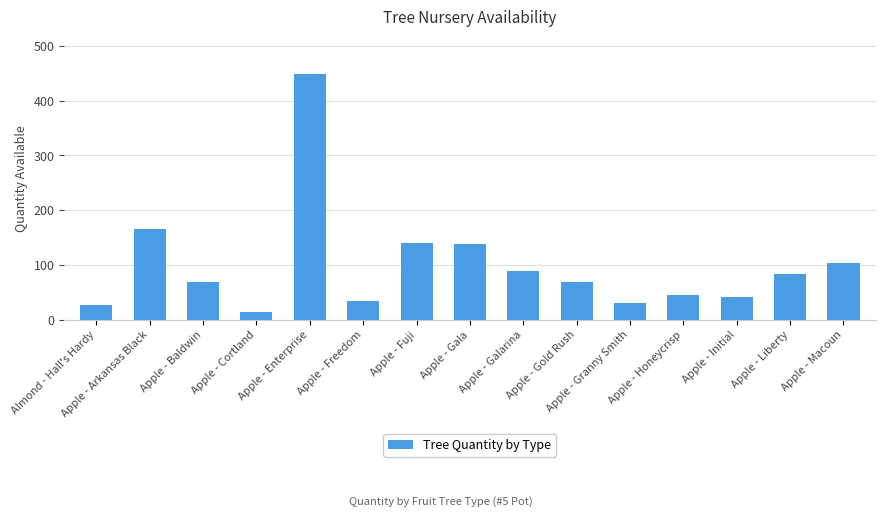

What is the label of the 8th bar from the left?

Apple - Gala